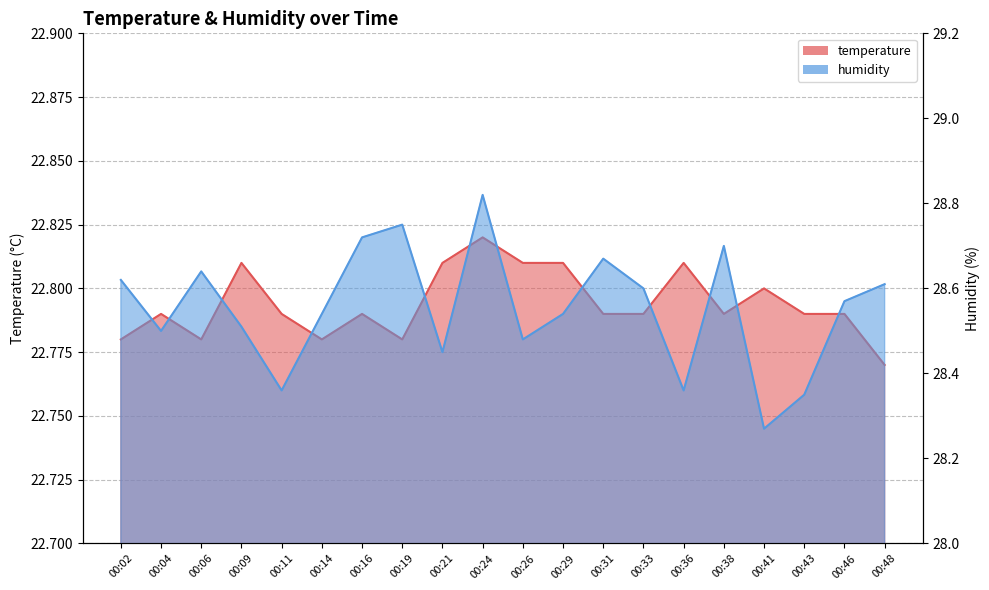

True or false: humidity and temperature intersect in this chart.

False